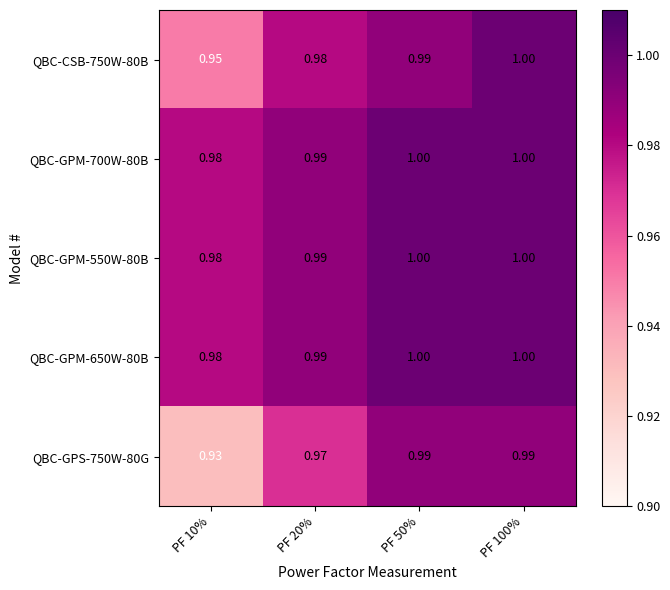

Is the value of QBC-GPM-550W-80B at PF 100% greater than the value of QBC-CSB-750W-80B at PF 10%?

Yes